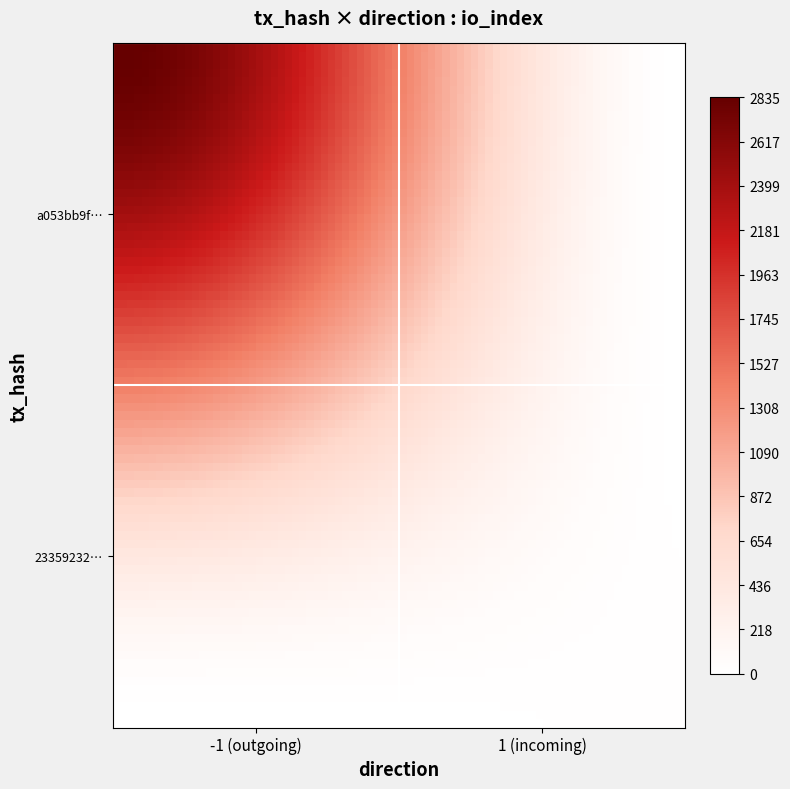

Count the number of categories in the chart.

2